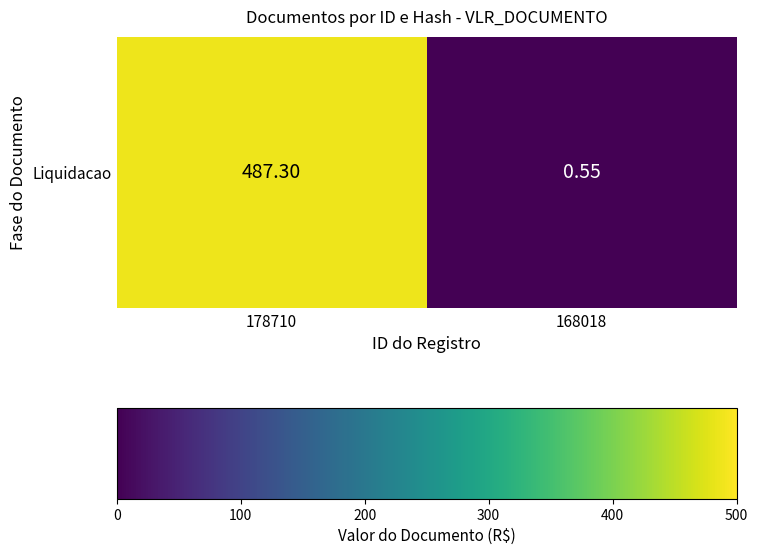

Reading right to left, what are all the values shown in this chart?

0.6	487.3